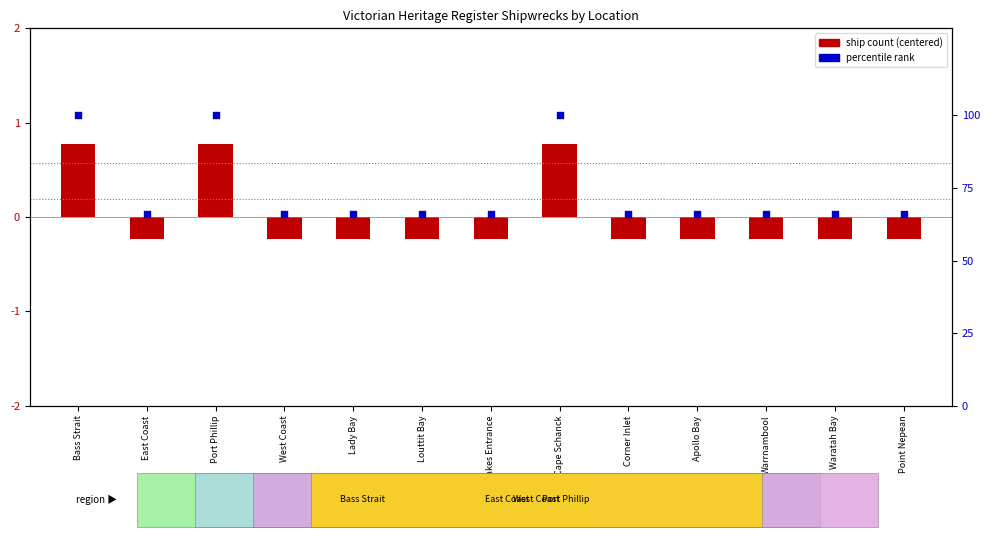

Is the value of percentile rank at Warrnambool greater than the value of ship count (centered) at East Coast?

Yes